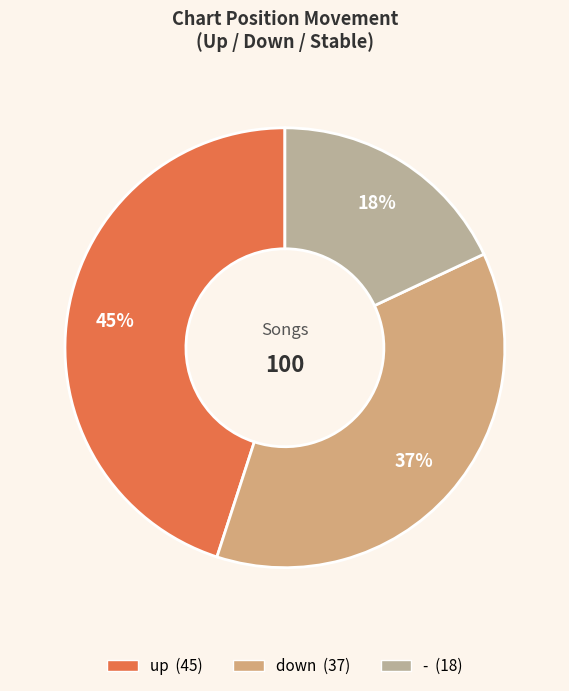

Do - and up together represent more than half of the pie?

Yes